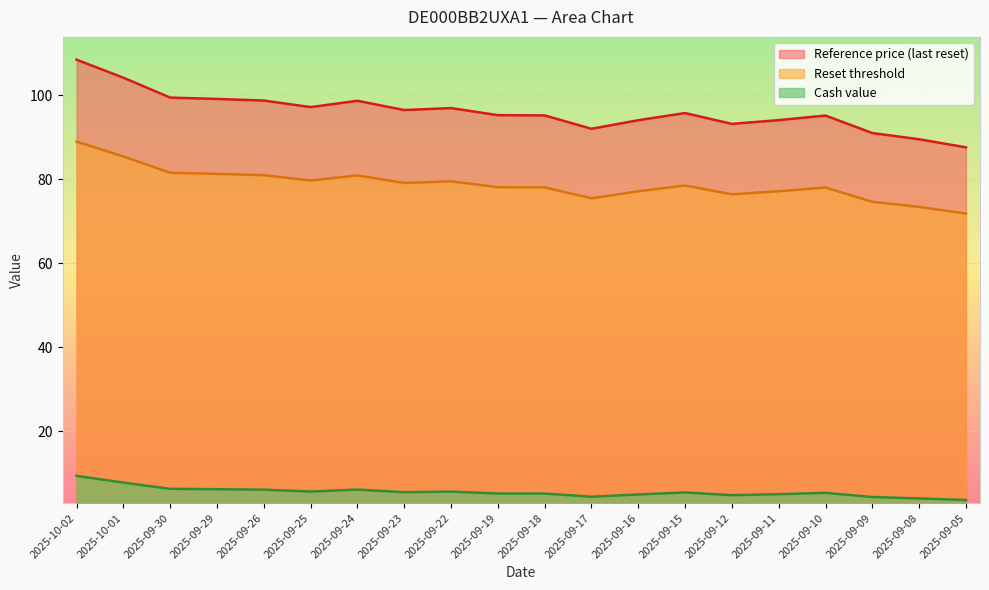

Reading right to left, extract all data points from this chart.

Reference price (last reset): 2025-09-05=87.6	2025-09-08=89.5	2025-09-09=91.0	2025-09-10=95.1	2025-09-11=94.1	2025-09-12=93.2	2025-09-15=95.7	2025-09-16=94.0	2025-09-17=92.0	2025-09-18=95.2	2025-09-19=95.2	2025-09-22=96.9	2025-09-23=96.5	2025-09-24=98.7	2025-09-25=97.2	2025-09-26=98.7	2025-09-29=99.1	2025-09-30=99.4	2025-10-01=104.2	2025-10-02=108.5
Reset threshold: 2025-09-05=71.8	2025-09-08=73.4	2025-09-09=74.6	2025-09-10=78.0	2025-09-11=77.1	2025-09-12=76.4	2025-09-15=78.5	2025-09-16=77.1	2025-09-17=75.4	2025-09-18=78.0	2025-09-19=78.1	2025-09-22=79.5	2025-09-23=79.1	2025-09-24=80.9	2025-09-25=79.7	2025-09-26=81.0	2025-09-29=81.3	2025-09-30=81.5	2025-10-01=85.4	2025-10-02=88.9
Cash value: 2025-09-05=3.6	2025-09-08=4.0	2025-09-09=4.3	2025-09-10=5.3	2025-09-11=5.0	2025-09-12=4.8	2025-09-15=5.4	2025-09-16=4.9	2025-09-17=4.4	2025-09-18=5.2	2025-09-19=5.2	2025-09-22=5.6	2025-09-23=5.5	2025-09-24=6.1	2025-09-25=5.6	2025-09-26=6.1	2025-09-29=6.2	2025-09-30=6.3	2025-10-01=7.8	2025-10-02=9.4